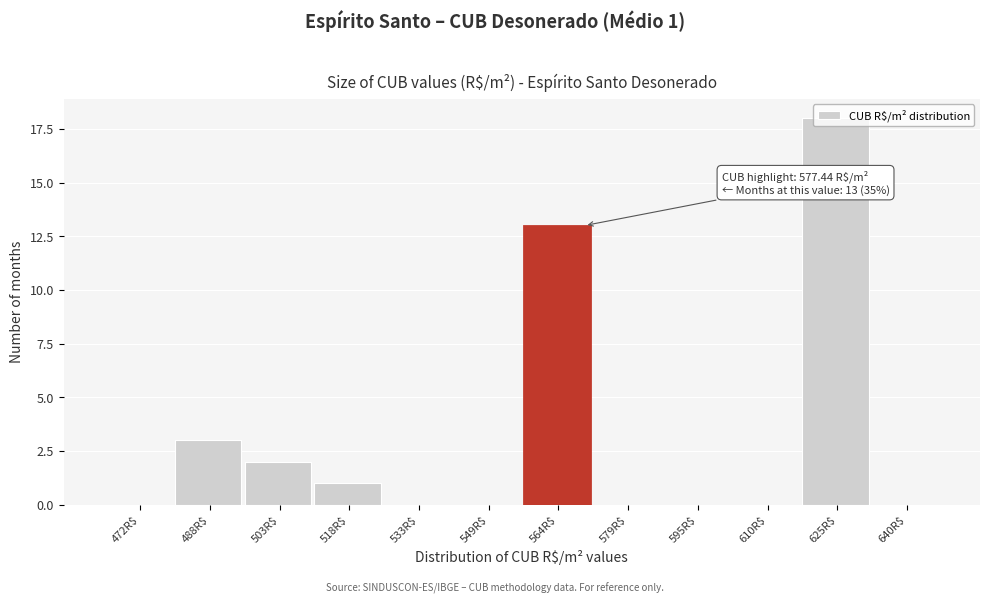

At which label is the value closest to 9?

564R$